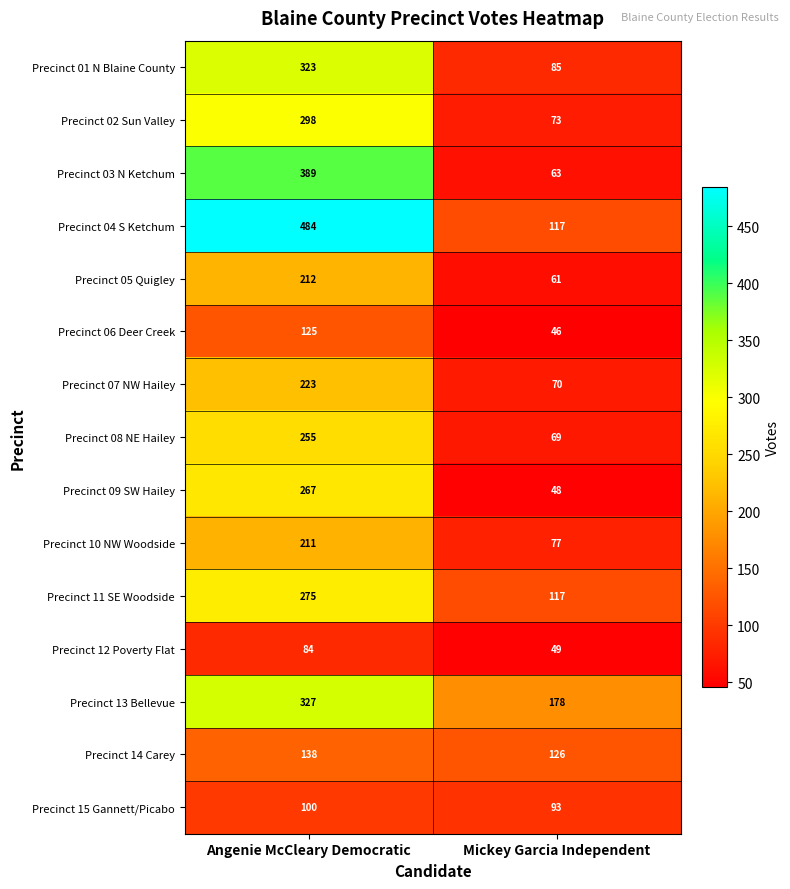

What is the average value of the Precinct 10 NW Woodside series?

144